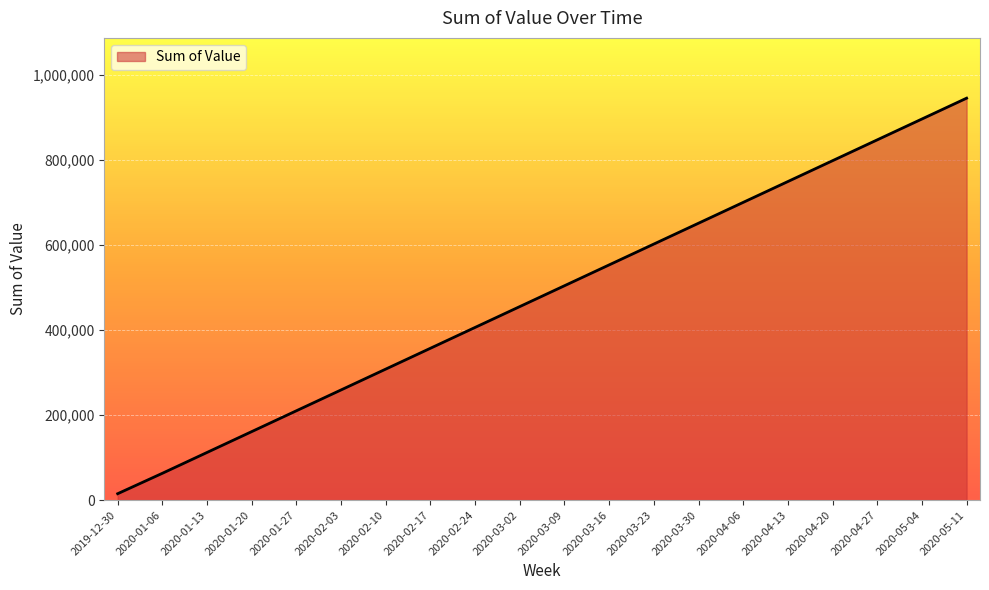

Which label corresponds to the smallest value in the chart?

2019-12-30